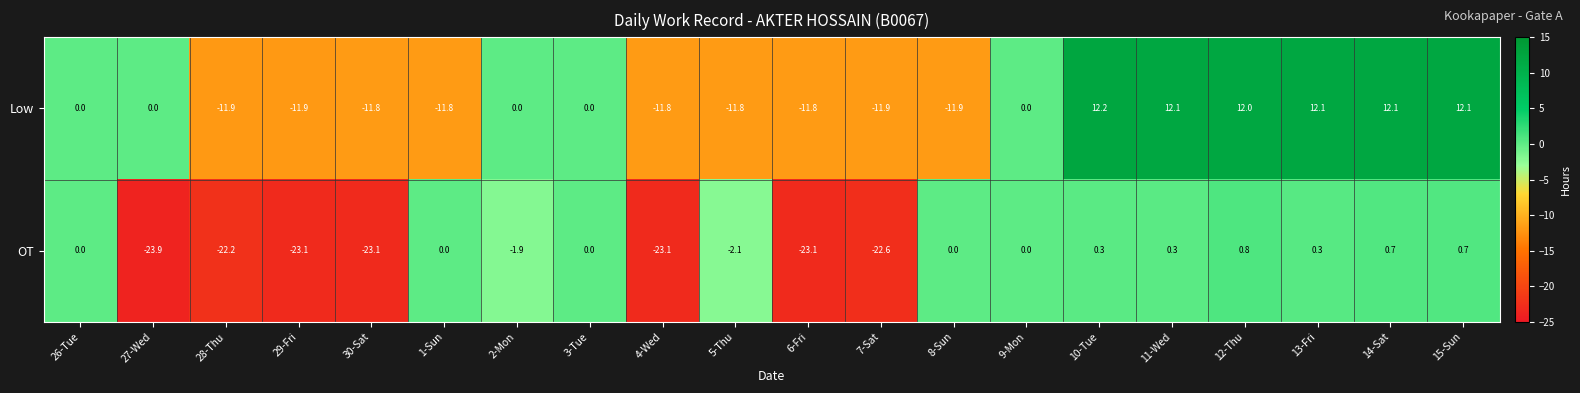

Is it true that Low equals -6.6 at 30-Sat?

False